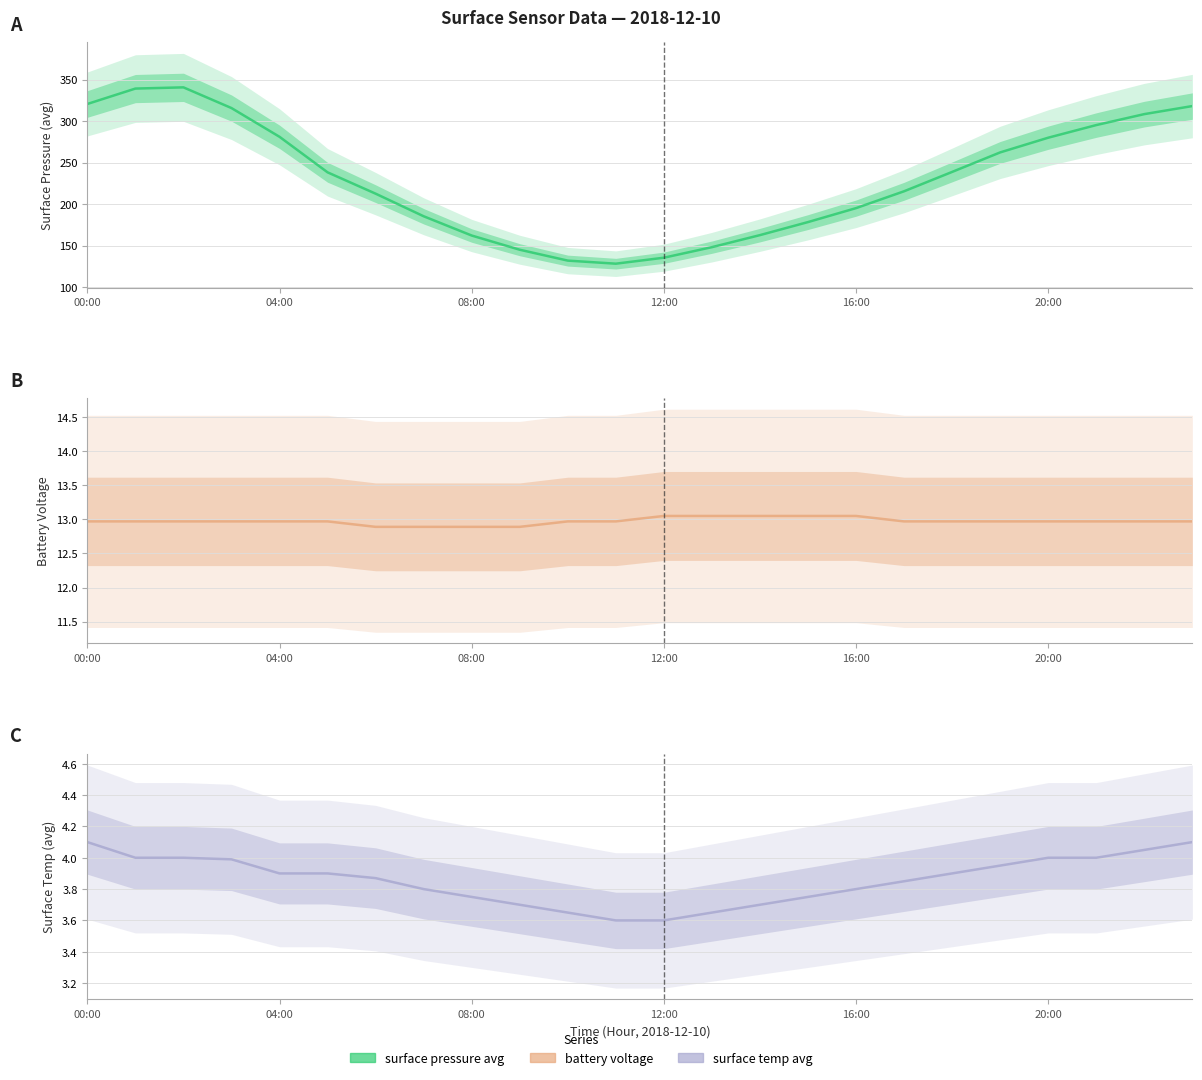

How many interior local valleys does the Surface Pressure Avg series have?

1